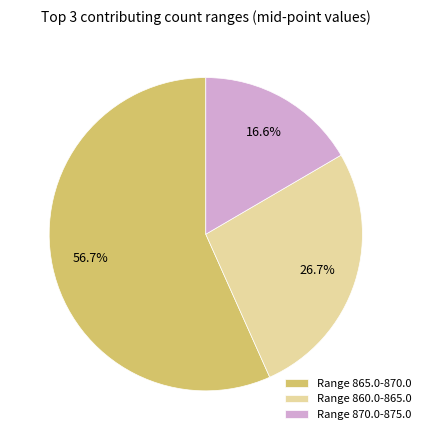

What is the total percentage of Range 865.0-870.0 and Range 860.0-865.0?

83.4%